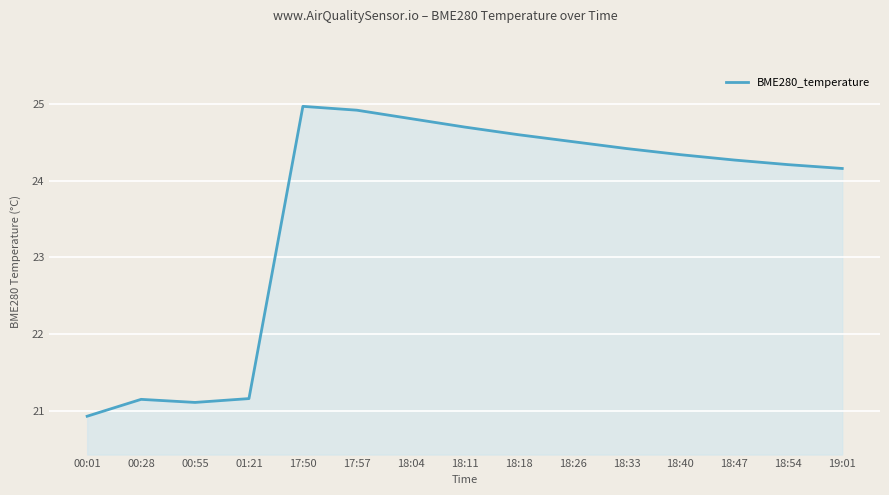

What is the difference between the values at 00:01 and 18:11?

3.8